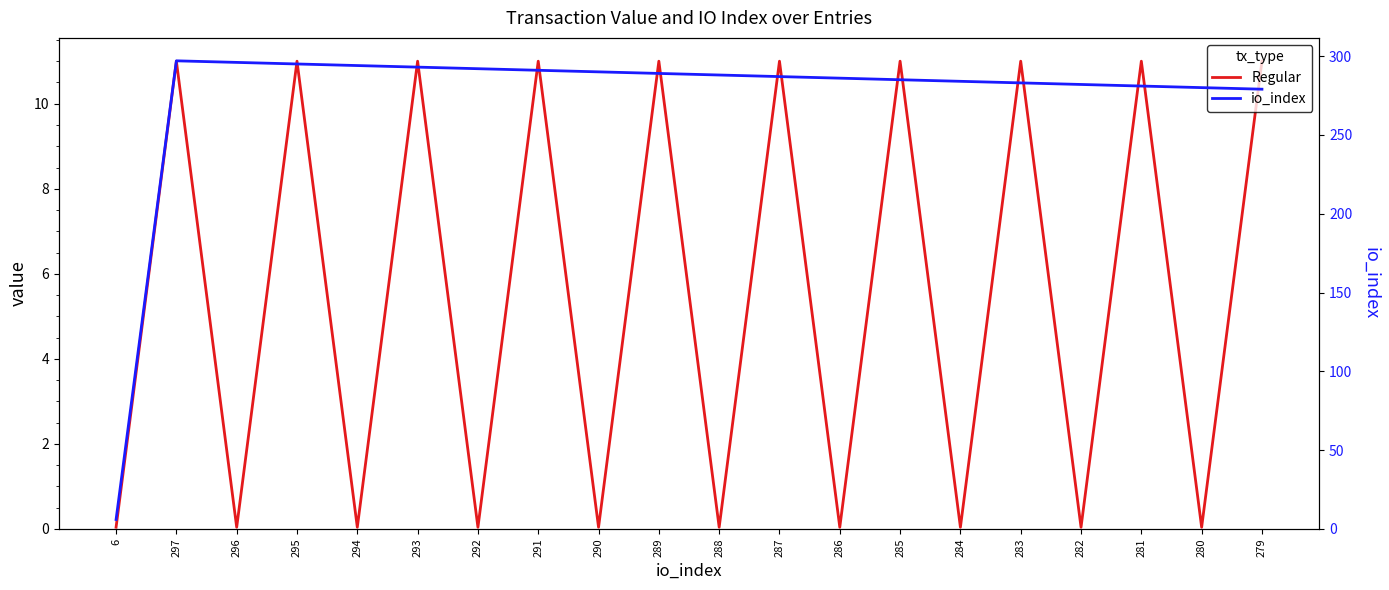

What is the sum of the Regular values at 288 and 294?

0.1